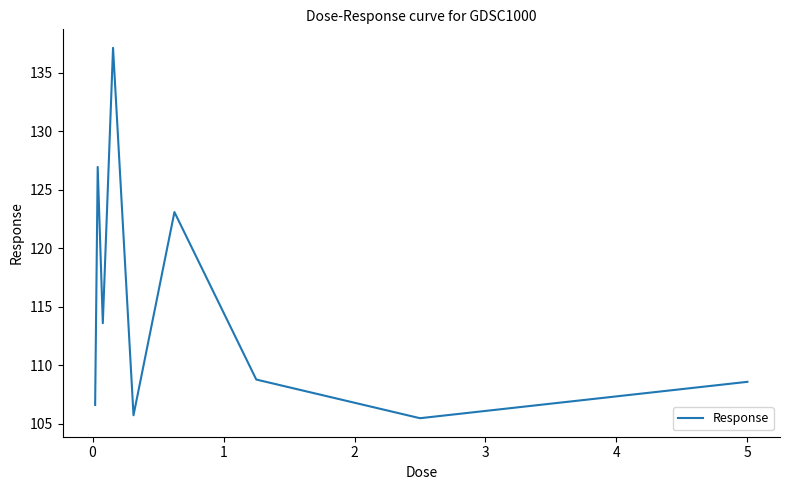

Does the chart display data point markers on the line(s)?

No